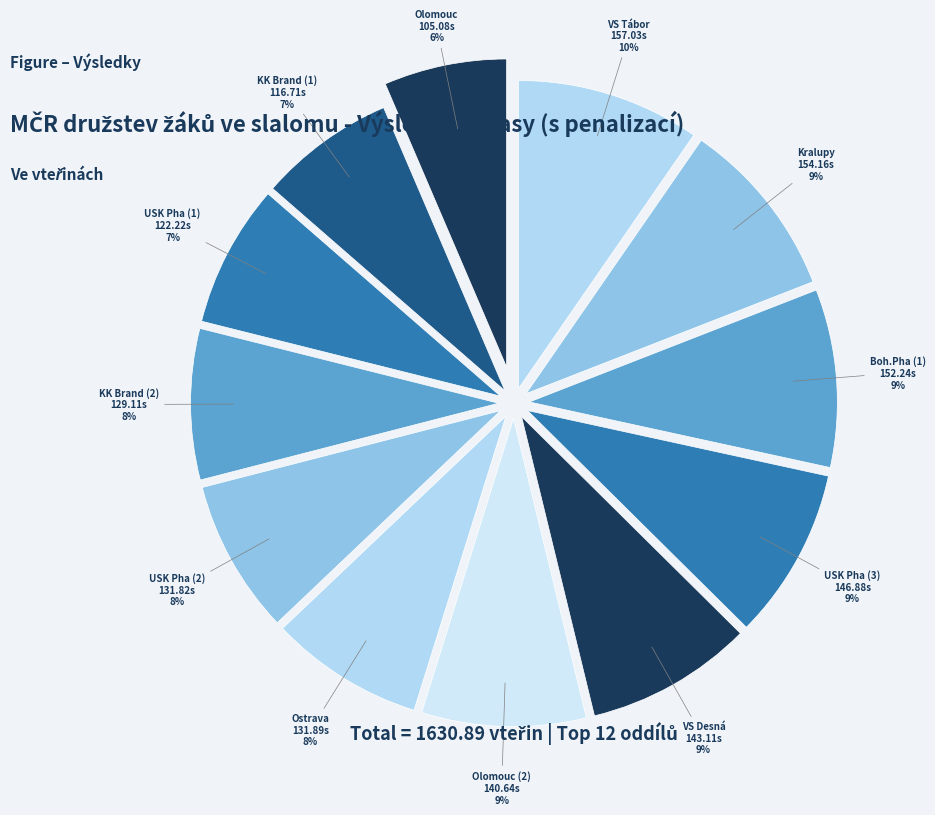

The Olomouc (2) slice represents 20% of the pie. True or false?

False